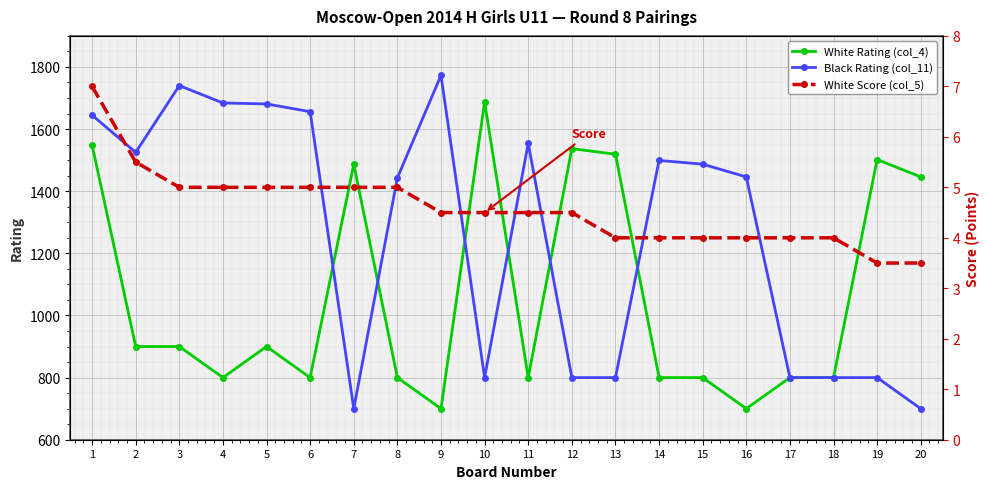

What is the maximum value shown in the chart?

1773.0